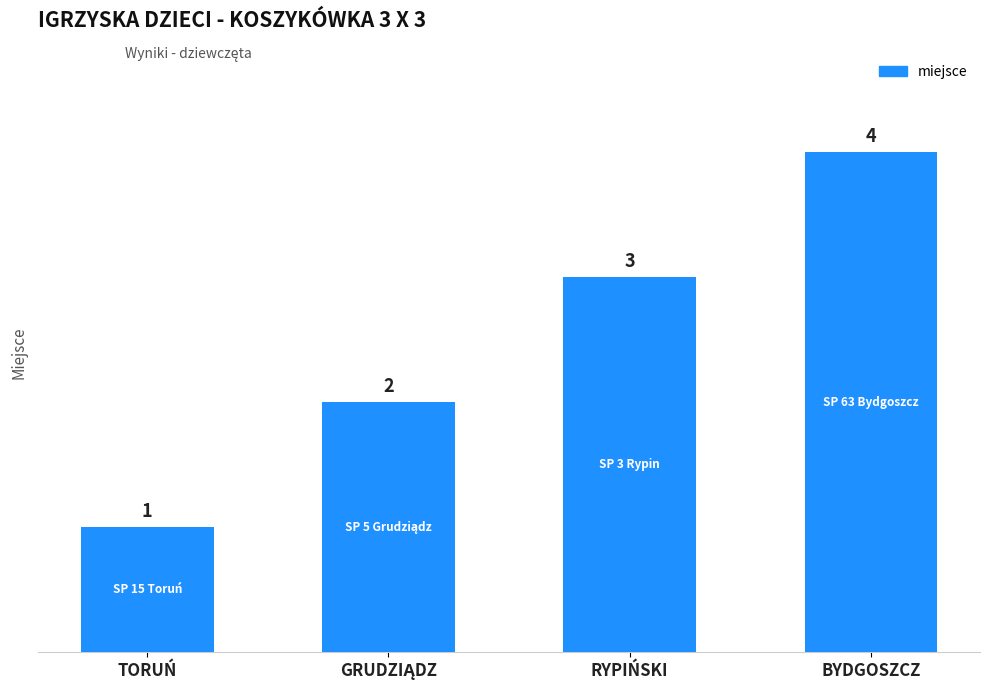

How many values are between 2 and 4?

3